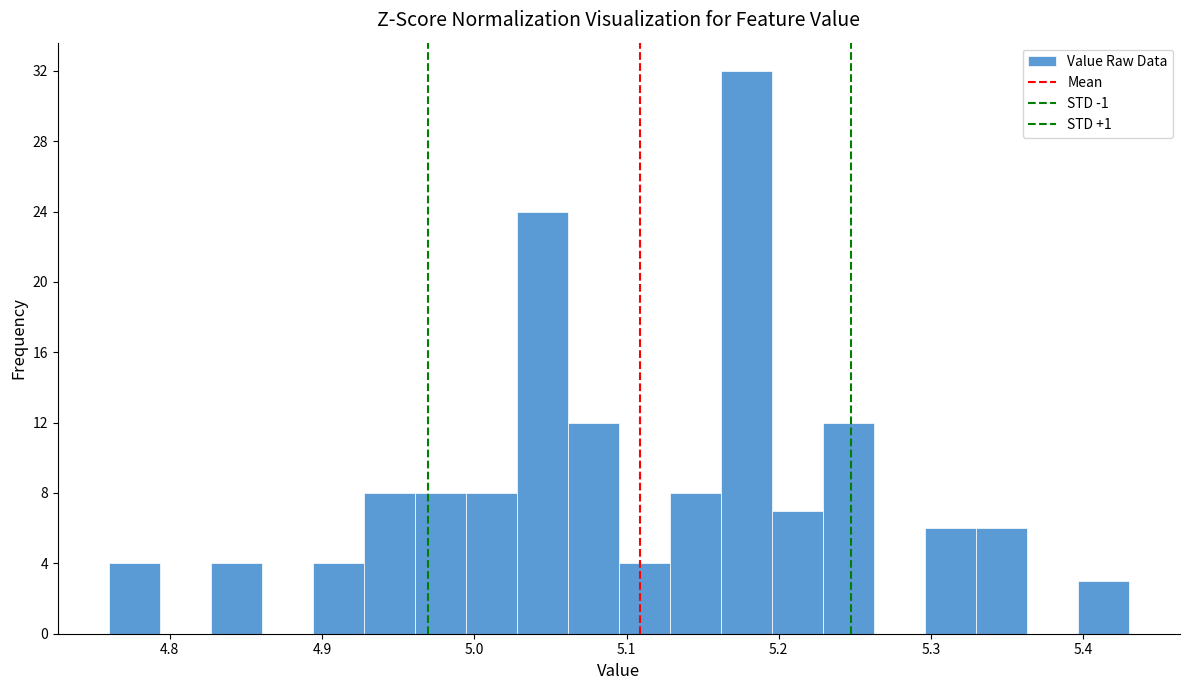

Read against the x-axis, roughly where is the centre of the tallest bar?

5.18